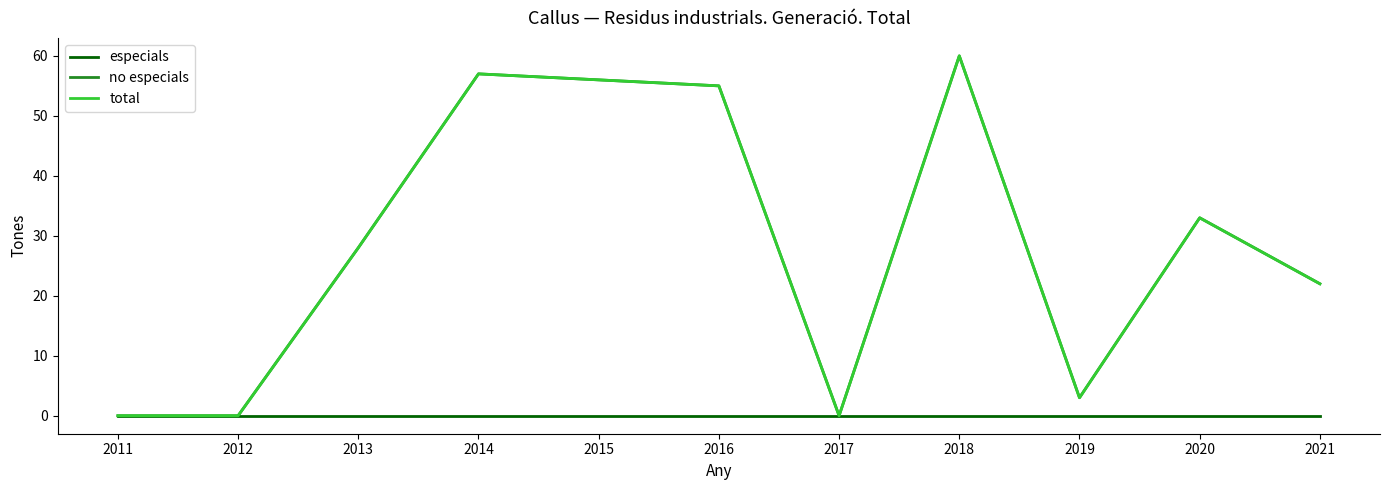

List the labels in order of especials value, largest first.

2011, 2012, 2013, 2014, 2015, 2016, 2017, 2018, 2019, 2020, 2021